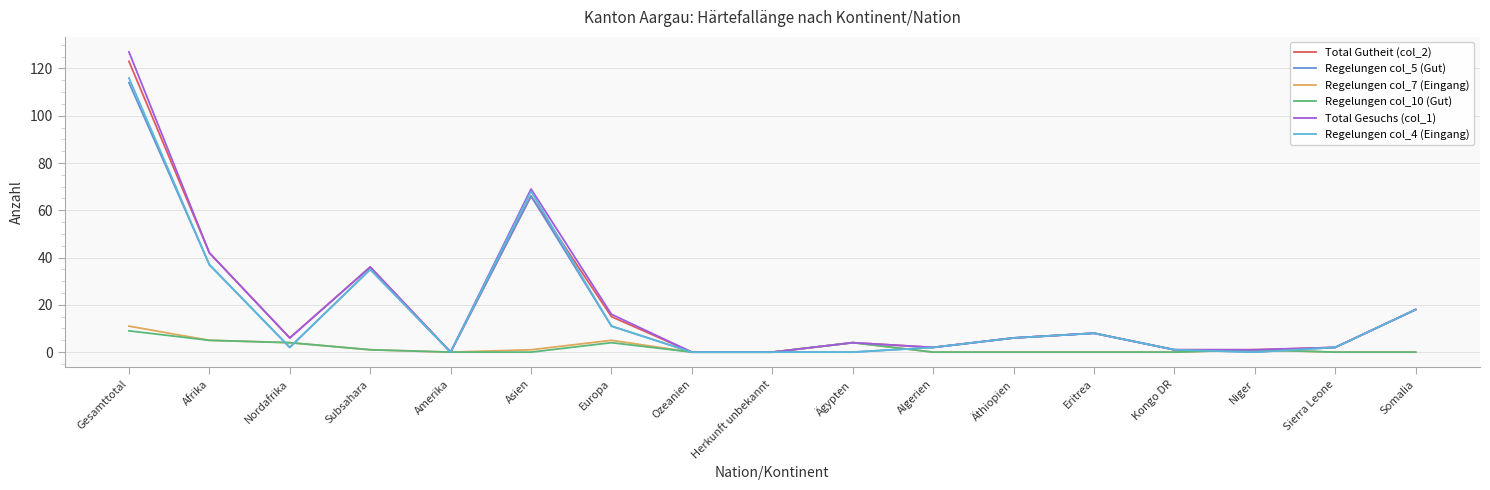

At which category is the sum across all series the highest?

Gesamttotal